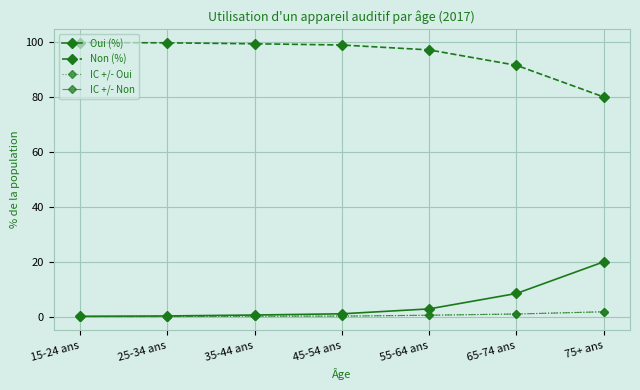

Is it true that IC +/- Oui equals 0.2 at 45-54 ans?

False